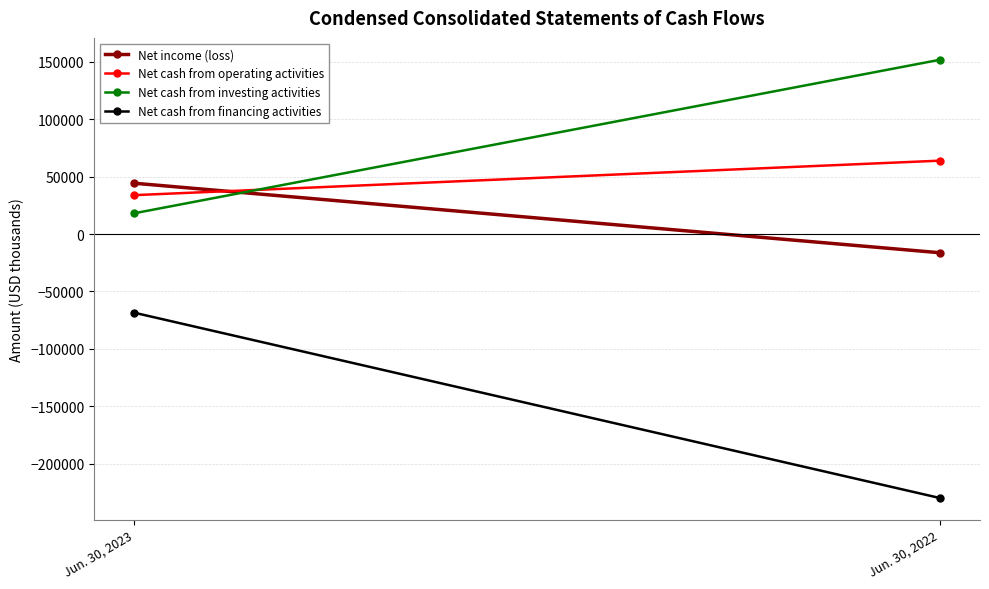

The Net cash from operating activities series shows 33866 at Jun. 30, 2023. True or false?

True